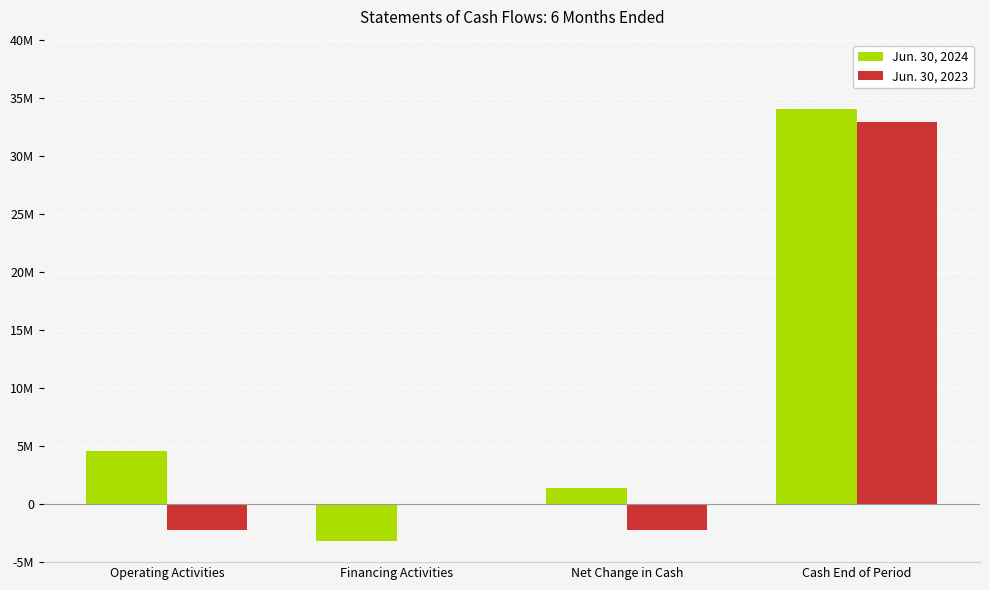

The Jun. 30, 2024 series shows 6253976 at Operating Activities. True or false?

False